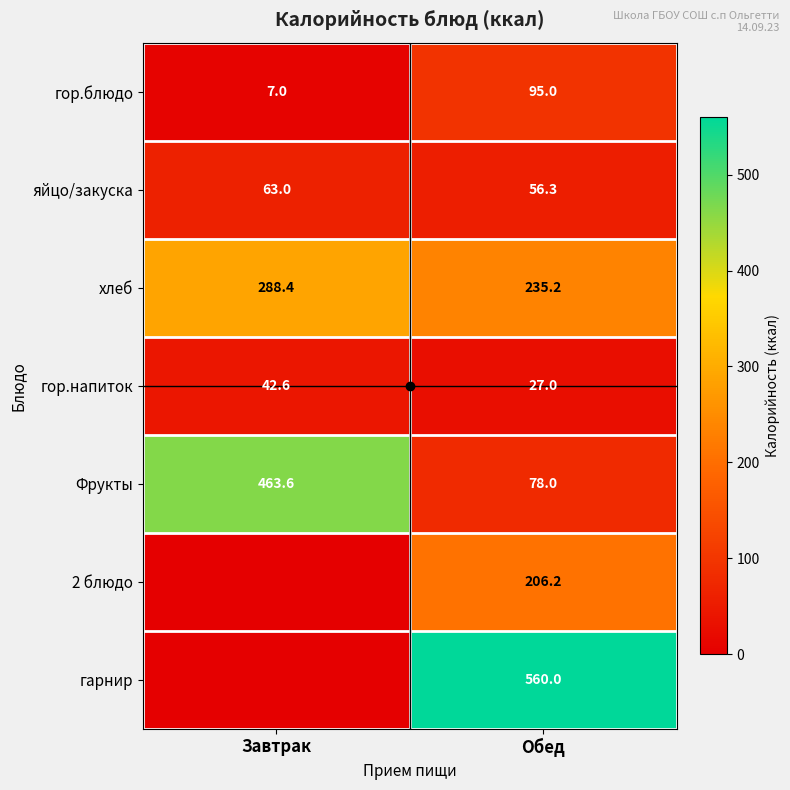

At which category is the sum across all series the highest?

Обед